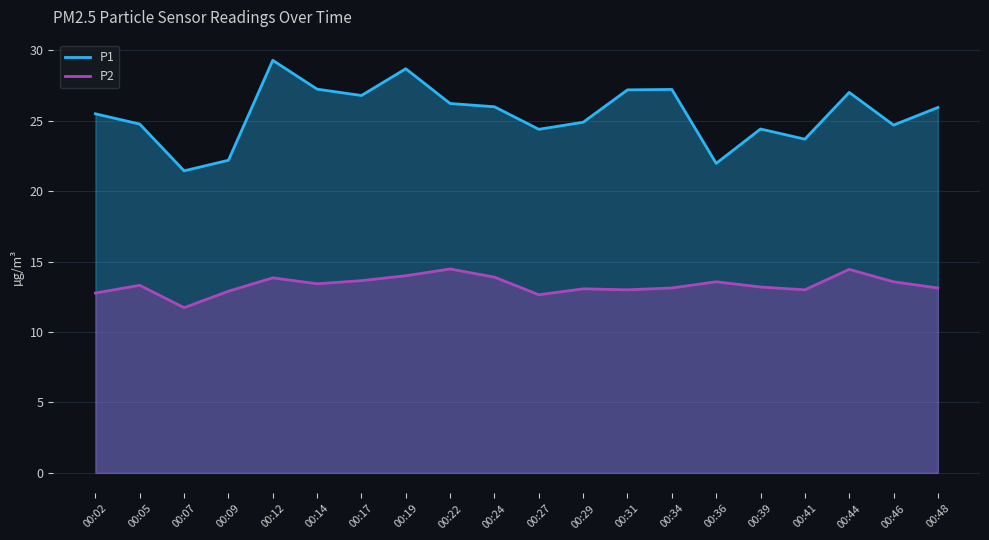

What is the approximate value of P2 at 00:02?

12.8